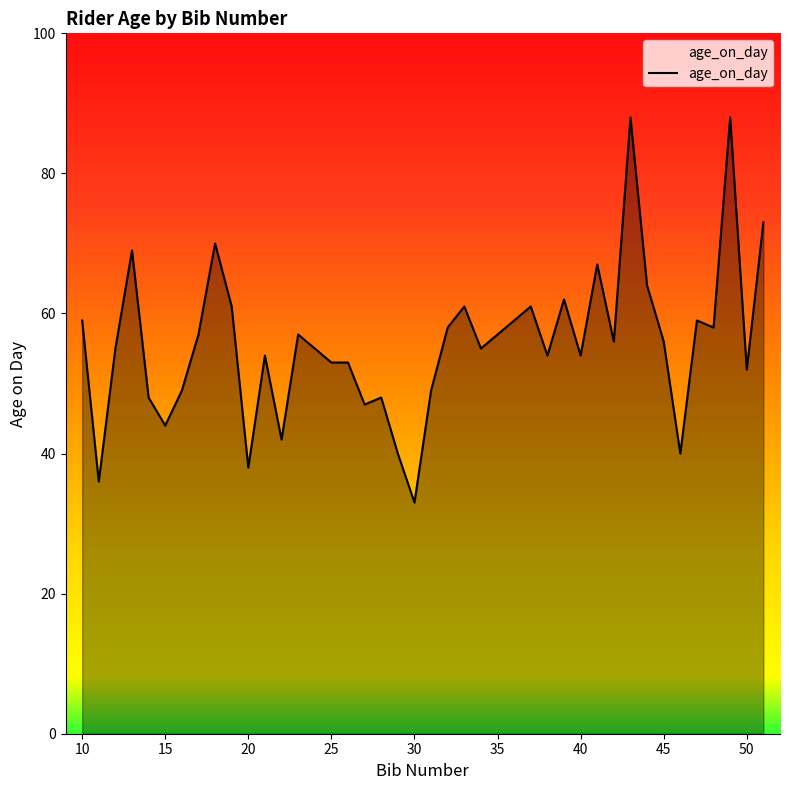

What is the difference between the maximum and minimum values?

55